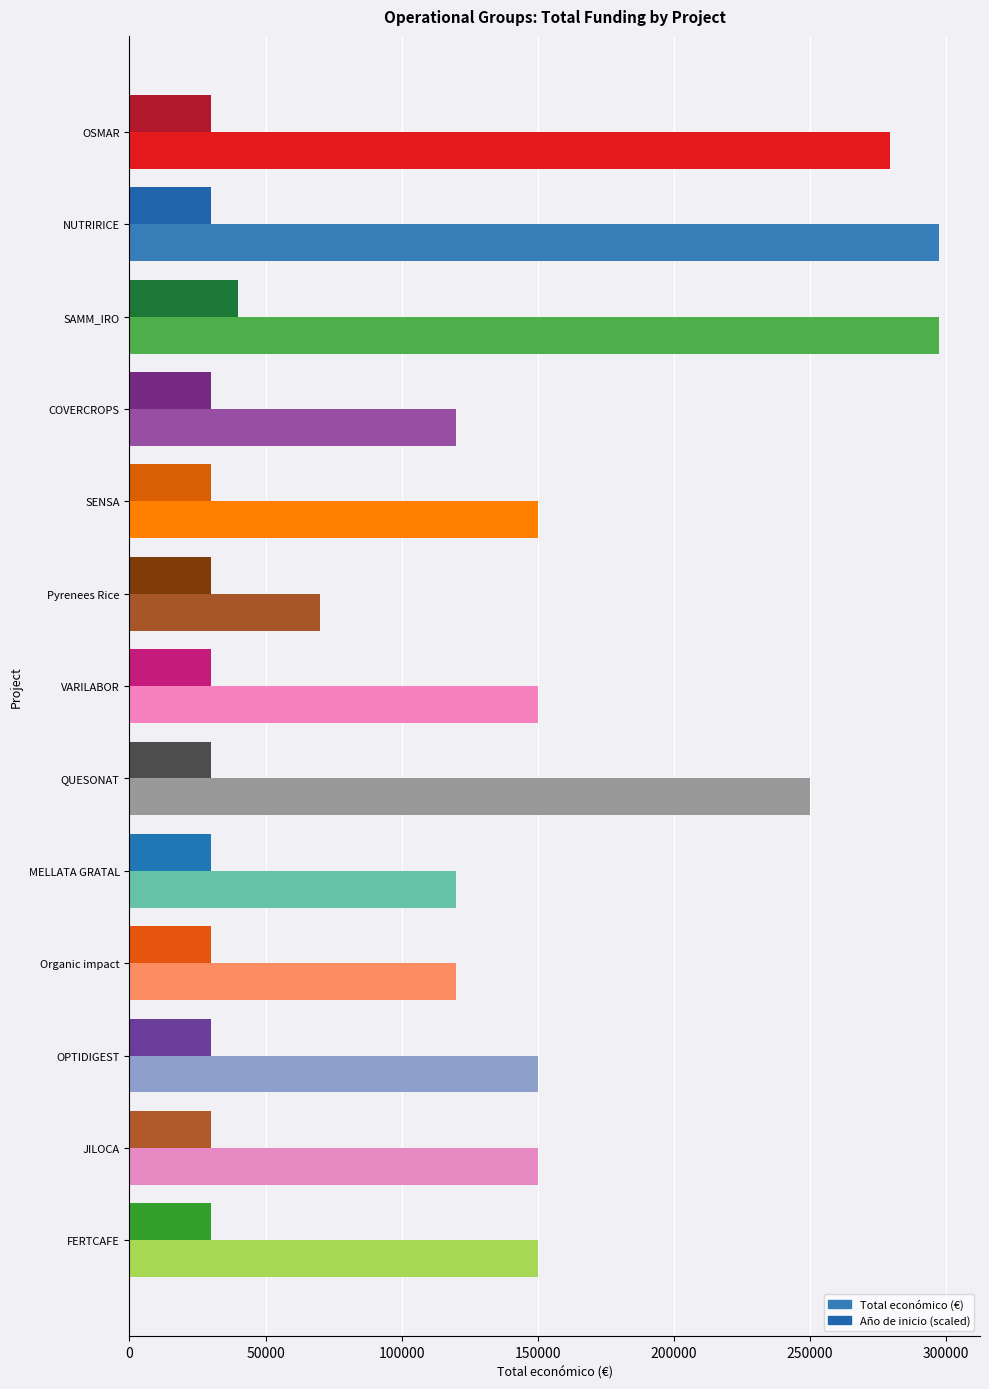

What is the difference between the highest and lowest values at Pyrenees Rice?

40000